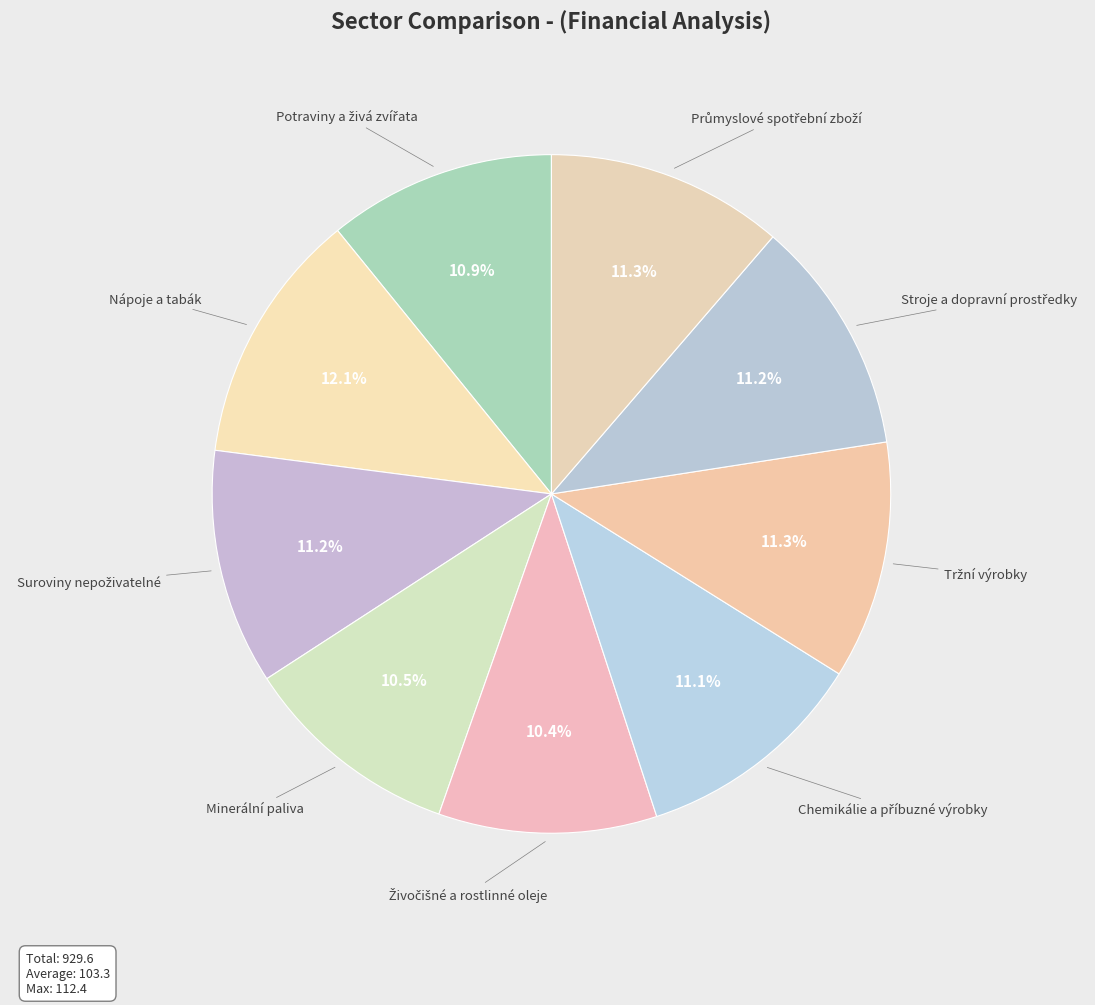

Which category has the biggest portion of the pie?

Nápoje a tabák